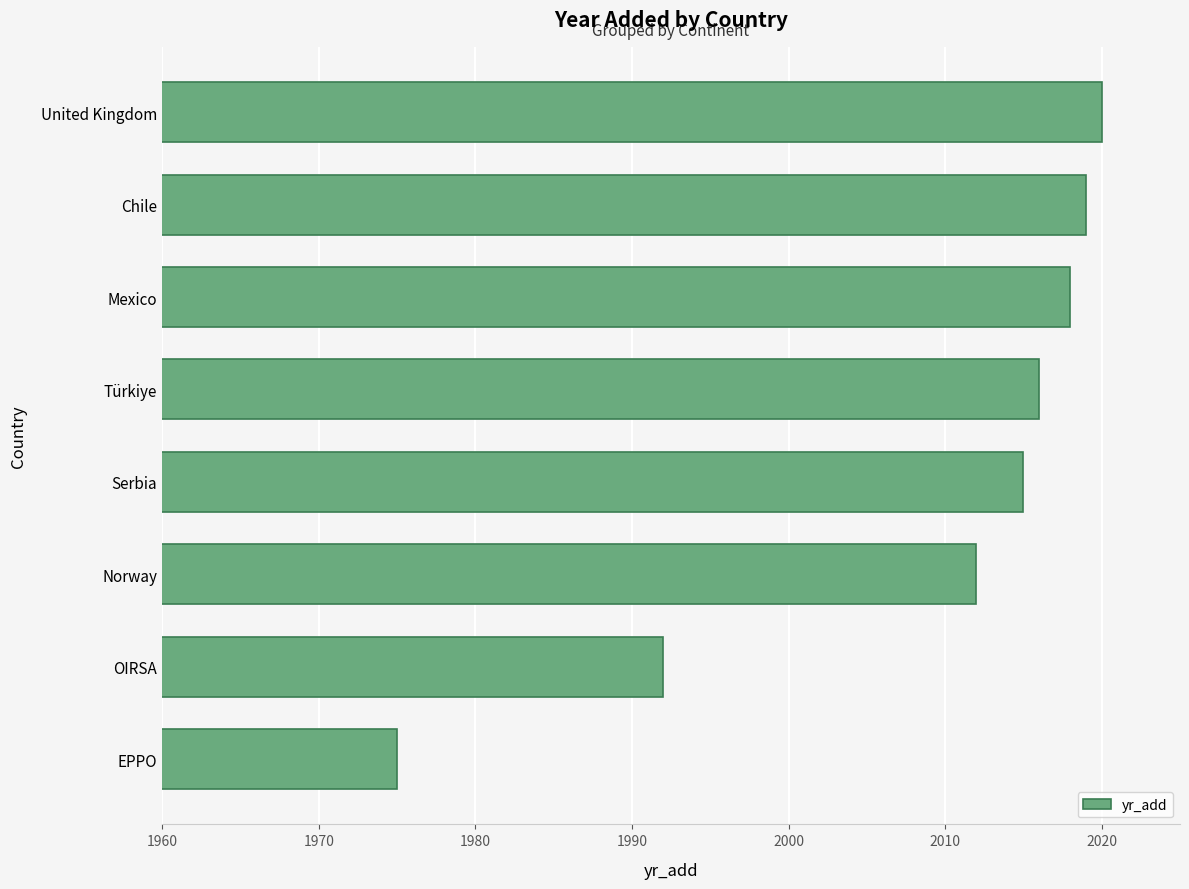

True or false: the data shows 2015 at Serbia.

True